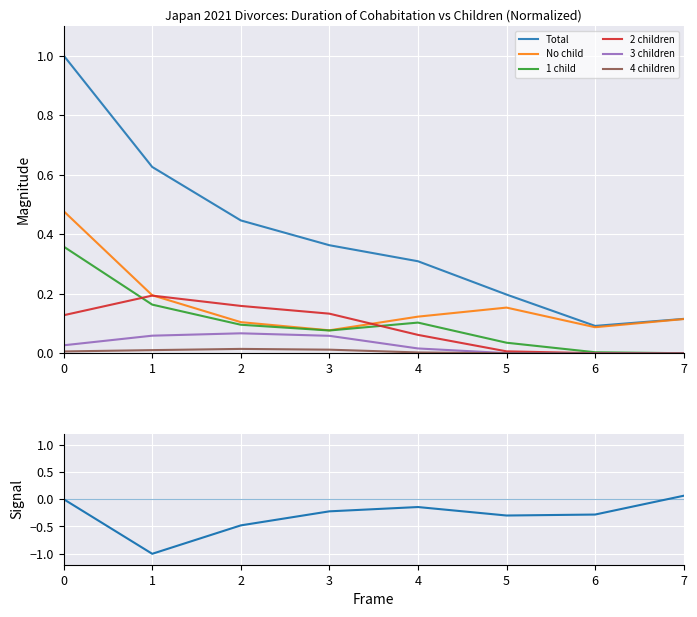

Which series has the largest total across all categories?

Total